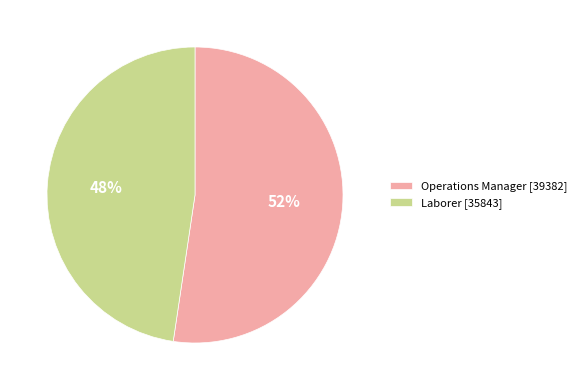

Rank the categories by value from lowest to highest.

Laborer, Operations Manager